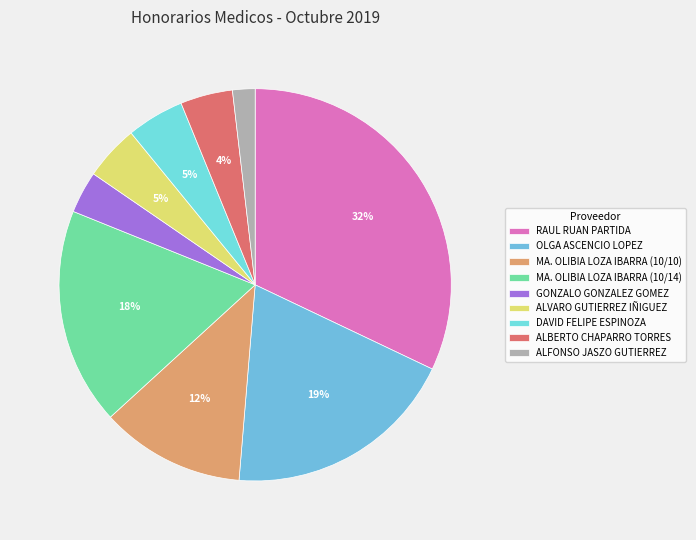

Is the sum of MA. OLIBIA LOZA IBARRA (10/10) and GONZALO GONZALEZ GOMEZ greater than half?

No